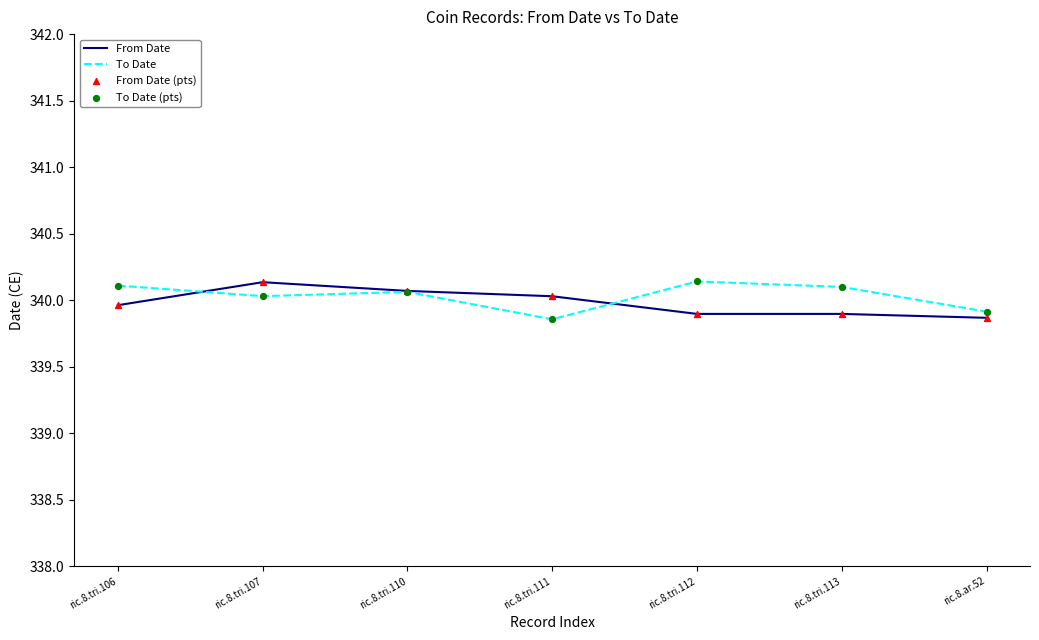

At how many categories does at least one series exceed 339?

7